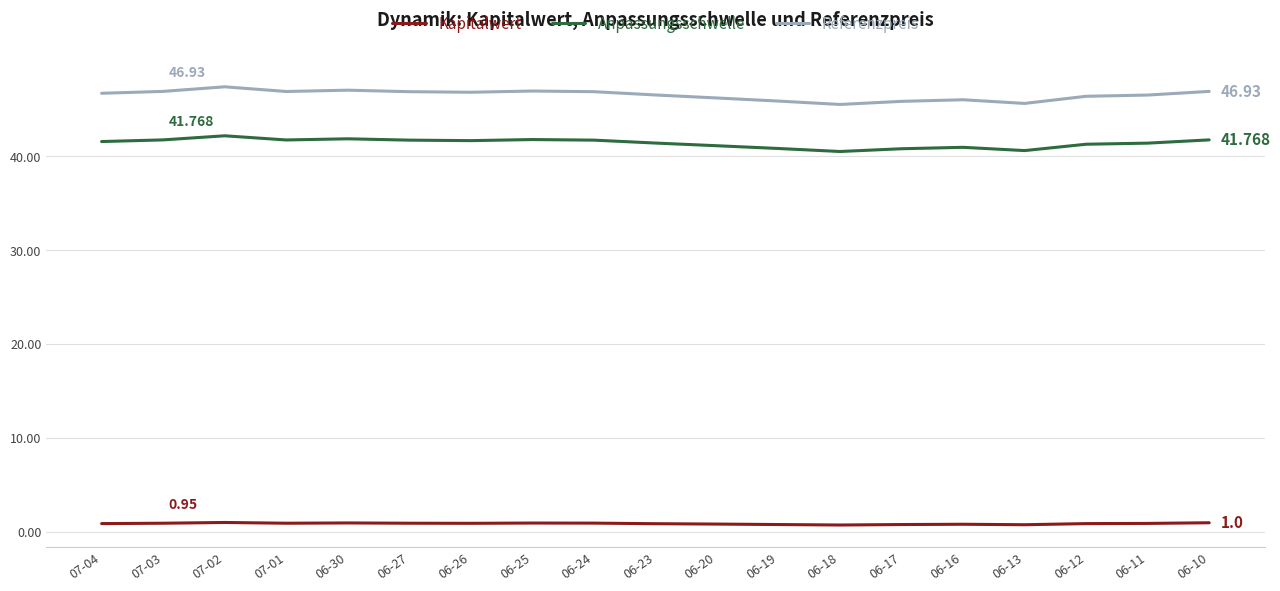

What is the lowest value of the Anpassungsschwelle series?

40.5